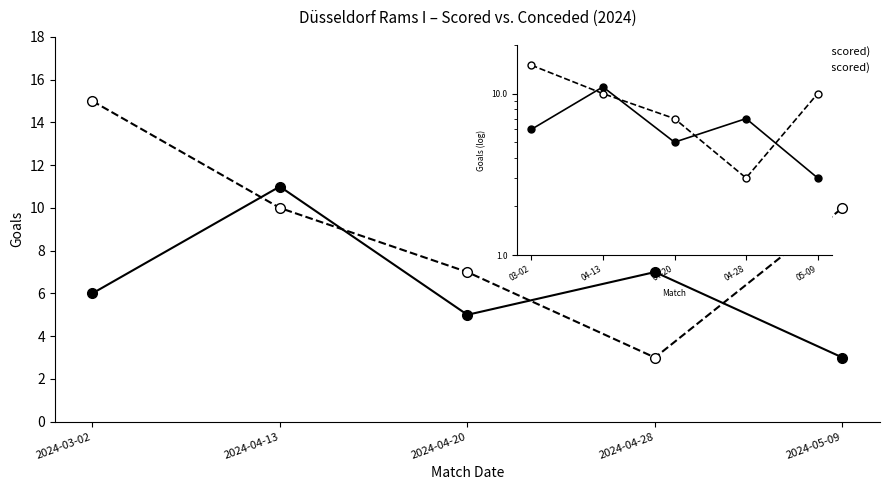

What is the value of the Düsseldorf Rams I (TH scored) point at the 1st from the left?

6